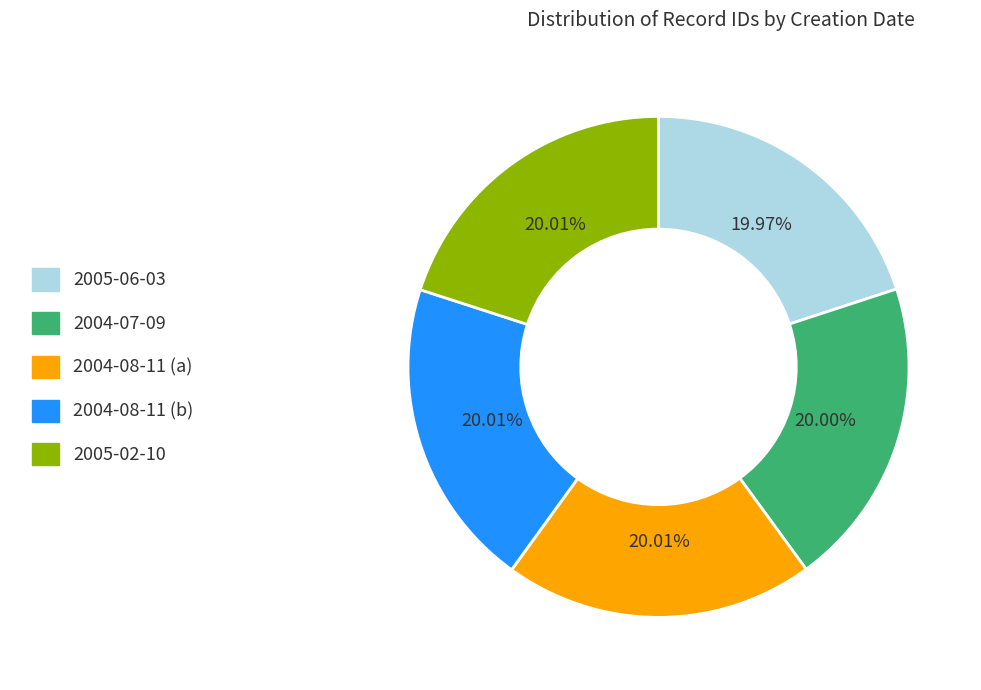

Is there a majority slice in this chart?

No